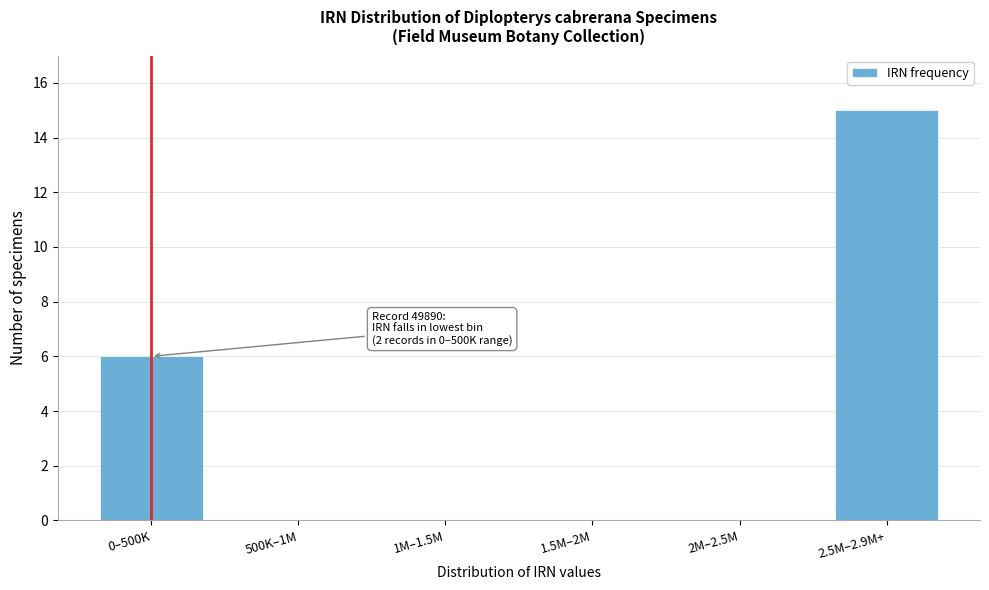

Reading left to right, extract all data points from this chart.

0–500K=6	500K–1M=0	1M–1.5M=0	1.5M–2M=0	2M–2.5M=0	2.5M–2.9M+=15